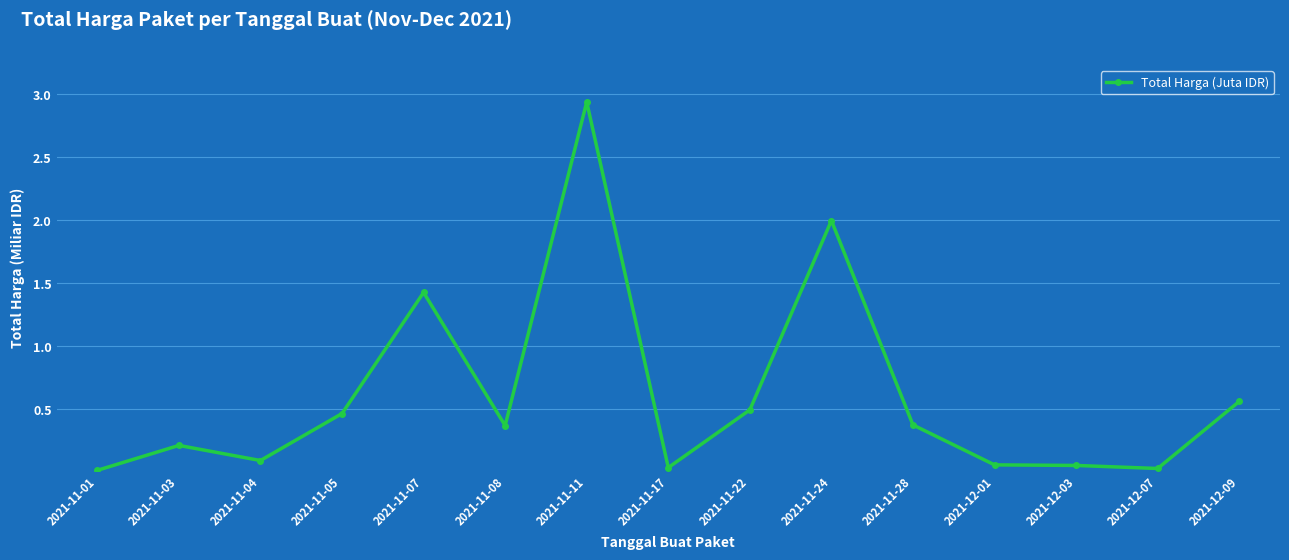

True or false: there are more than 1 points higher than both neighbors.

True